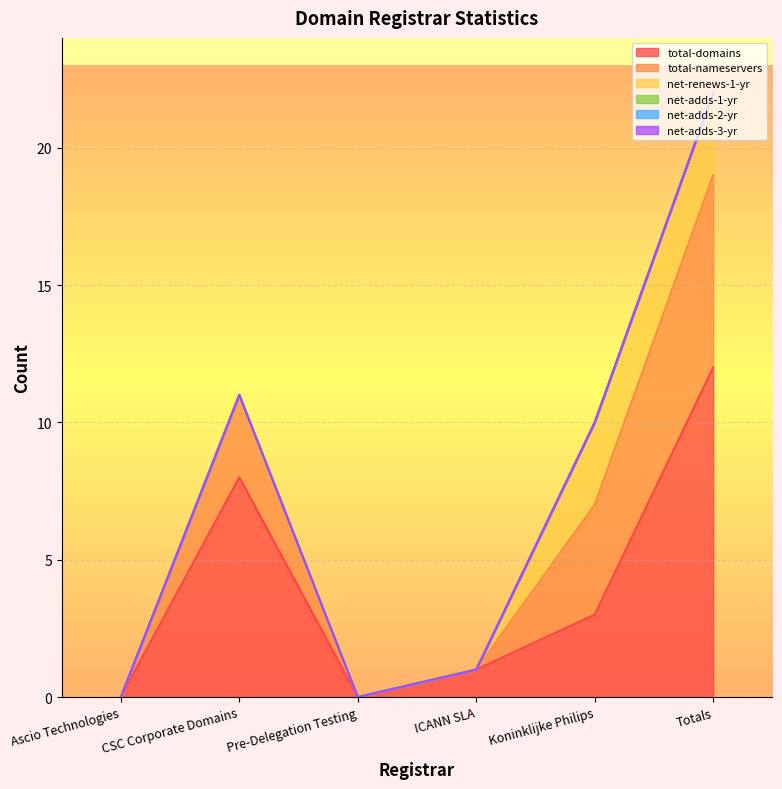

What is the label of the 1st point from the left?

Ascio Technologies